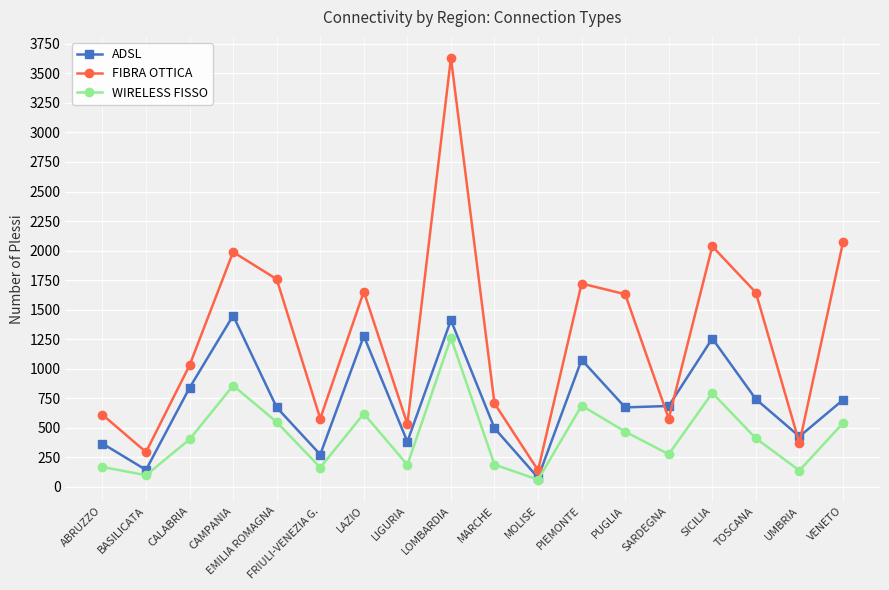

What is the lowest value of the ADSL series?

78